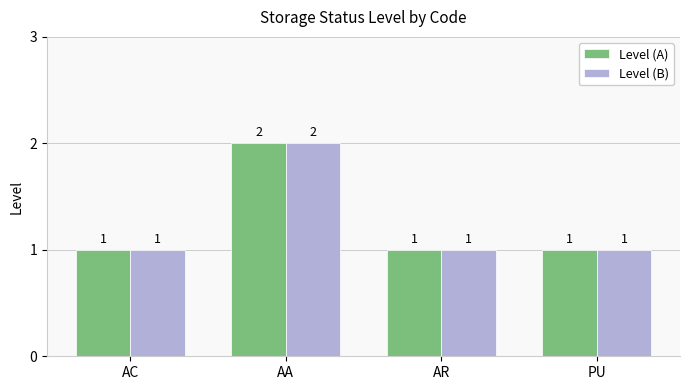

Is the value of Level (B) at AC greater than the value of Level (A) at AA?

No